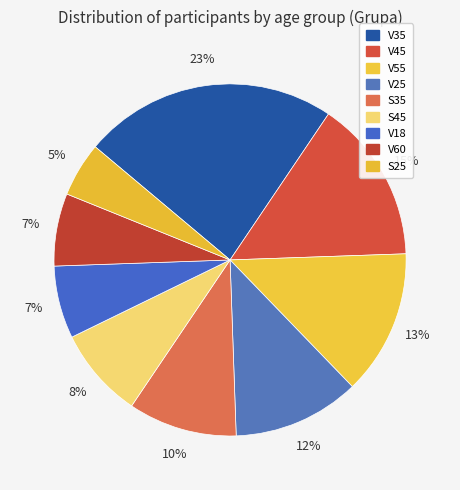

Does V18 account for over 50% of the chart?

No